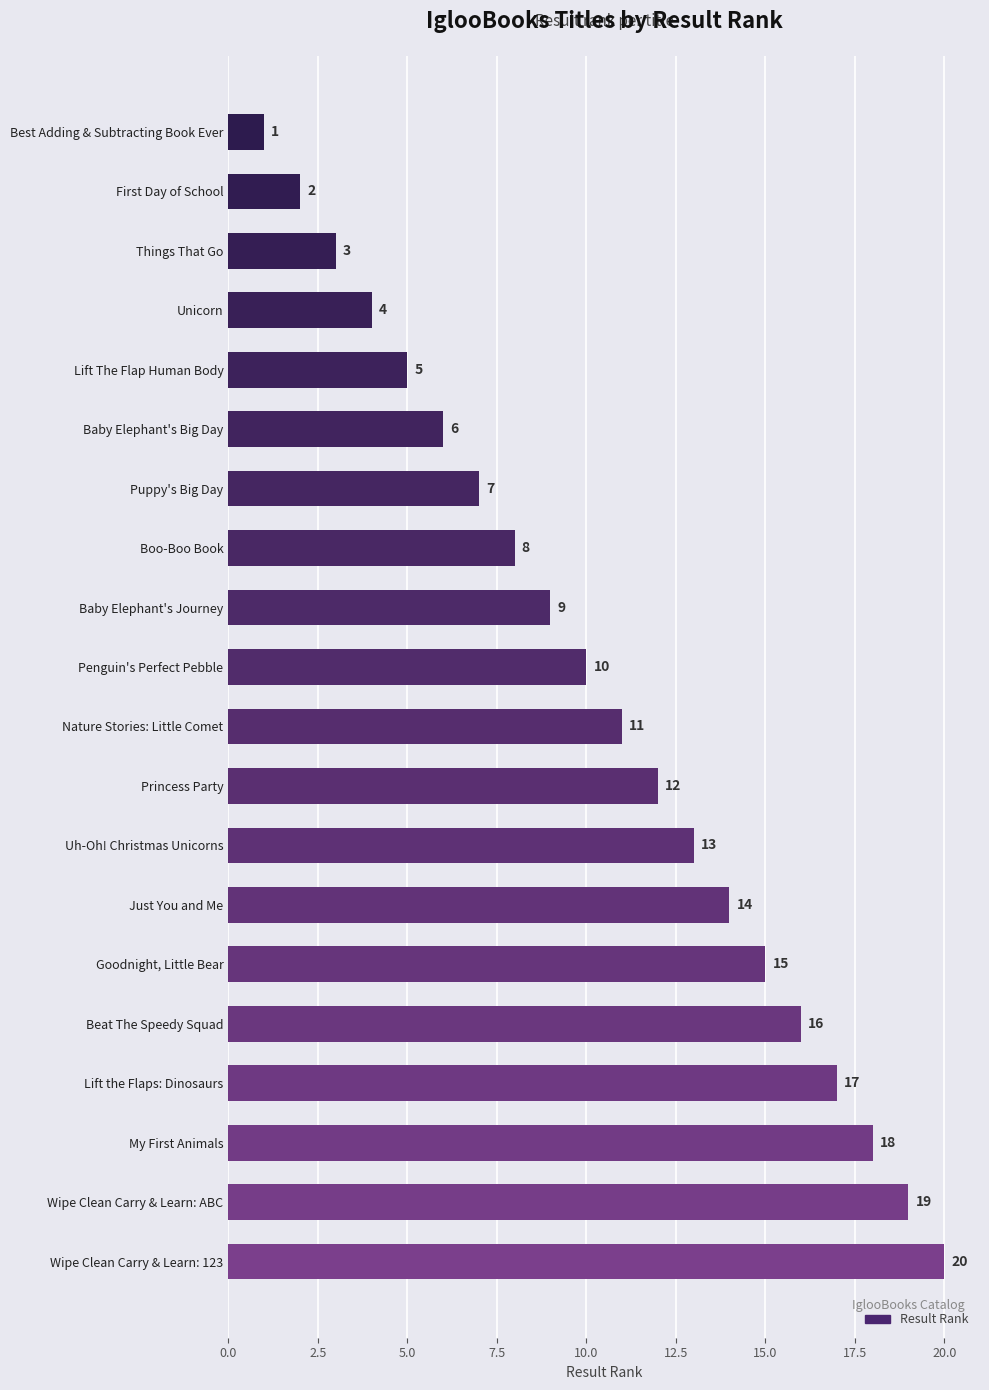

What is the smallest value displayed?

1